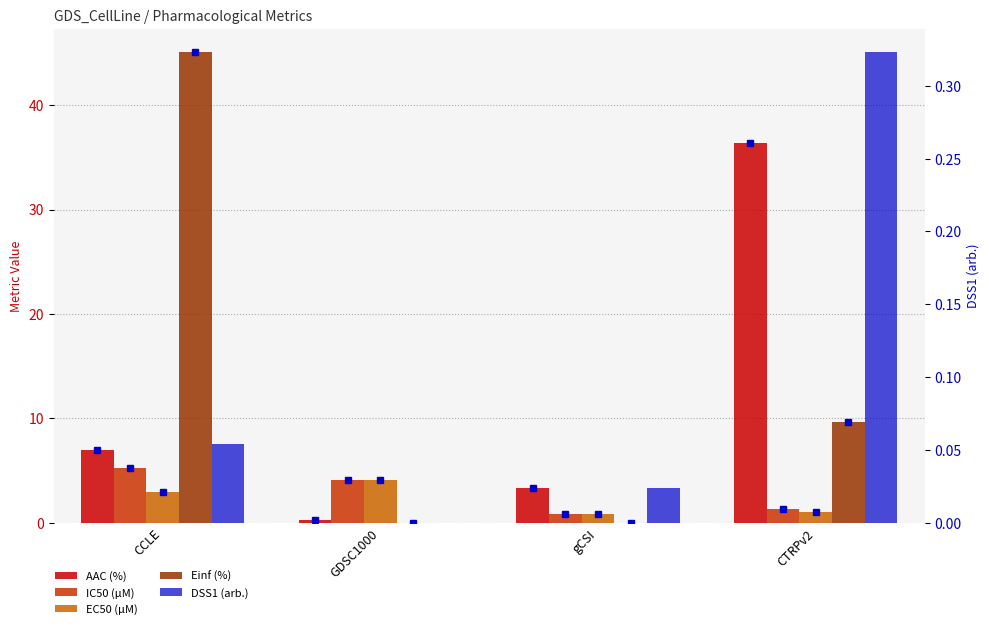

Reading right to left, extract all data points from this chart.

AAC (%): 36.3	3.3	0.2	6.9
IC50 (µM): 1.3	0.8	4.1	5.2
EC50 (µM): 1.0	0.8	4.1	2.9
Einf (%): 9.6	0.0	0.0	45.1
DSS1 (arb.): 0.3	0.0	0.0	0.1